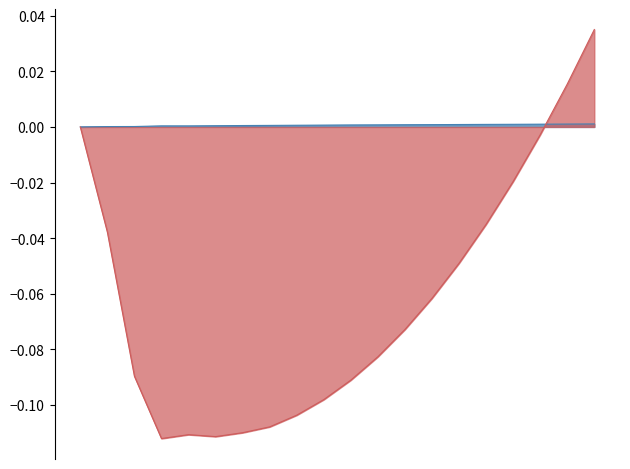

Where is the first local minimum for pressure?

4